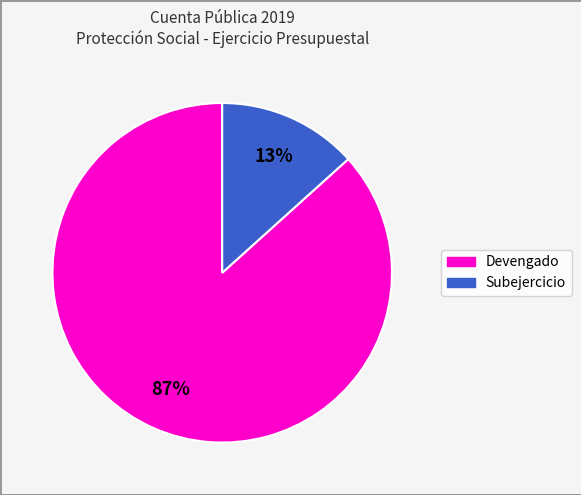

Is there any slice that represents more than half of the pie?

Yes